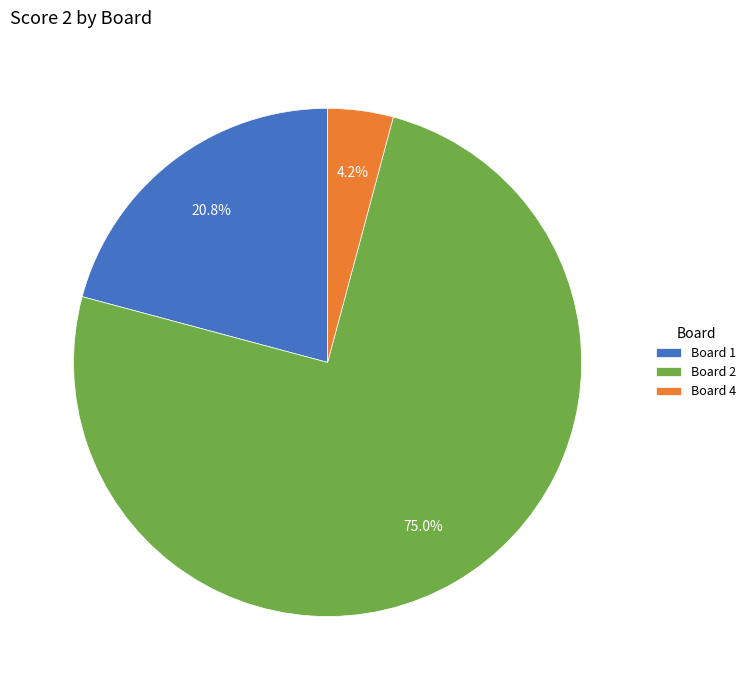

Combined, what portion of the pie is Board 4 and Board 2?

79.2%